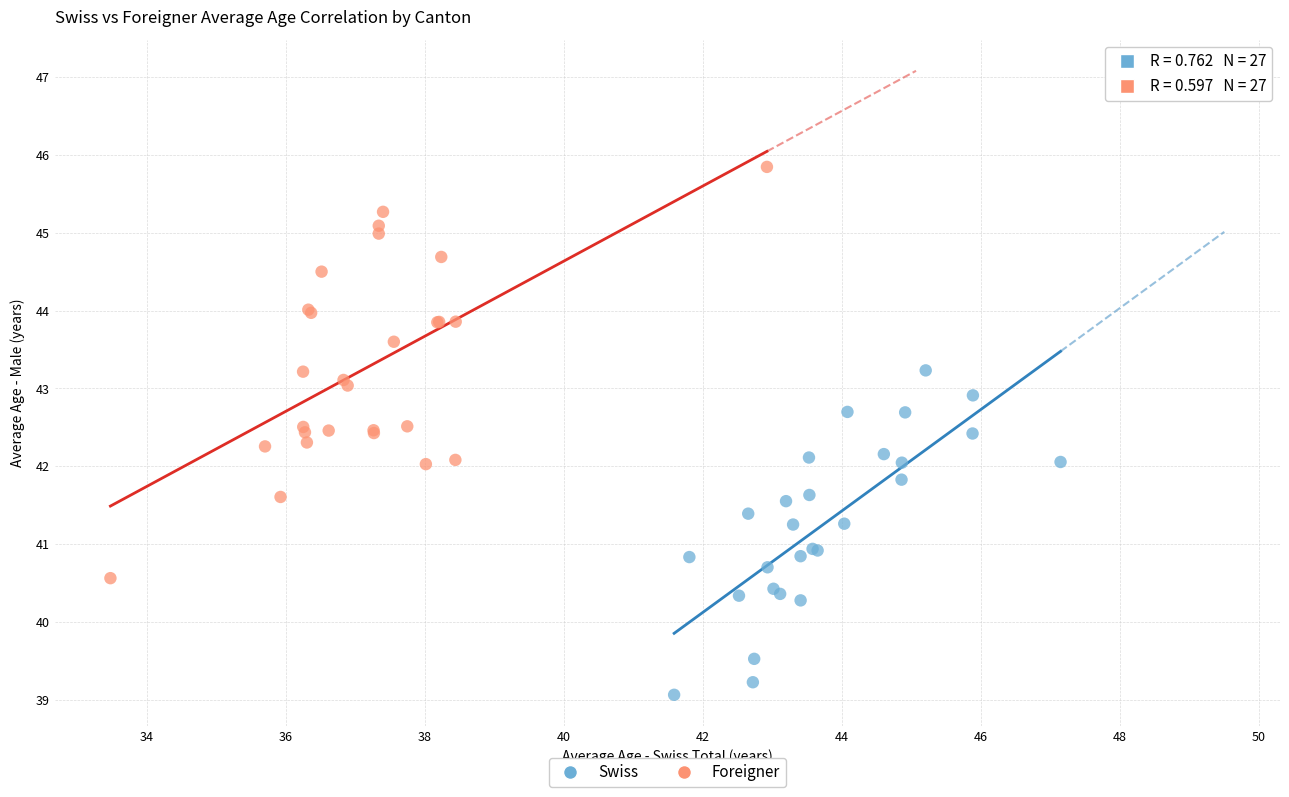

Which series contains the lowest Y value?

Swiss